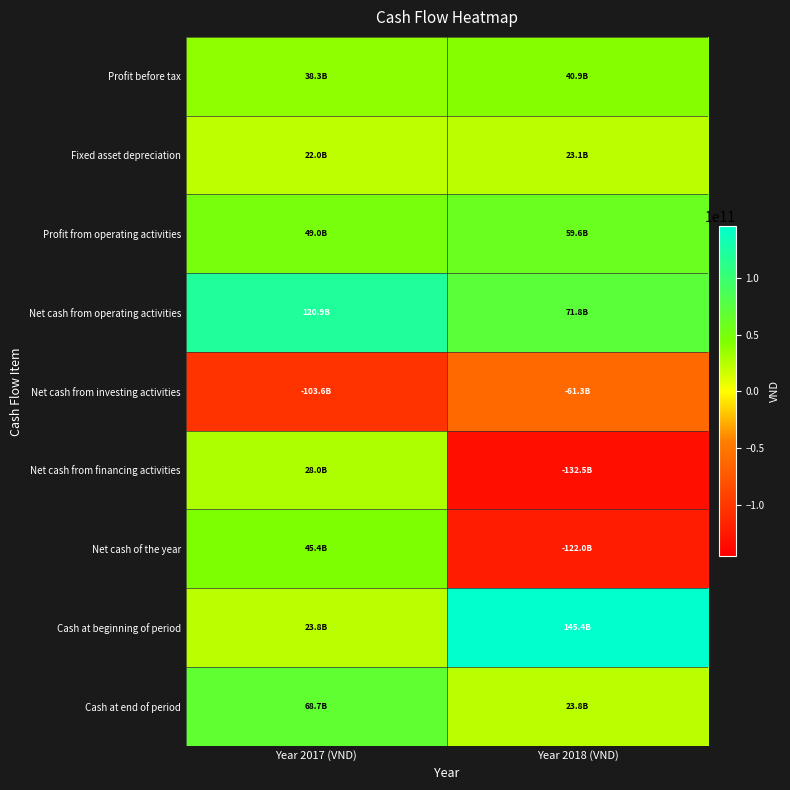

Reading left to right, list all the values displayed in this chart.

Profit before tax: Year 2017 (VND)=38310118957	Year 2018 (VND)=40948343261
Fixed asset depreciation: Year 2017 (VND)=22015161091	Year 2018 (VND)=23123460727
Profit from operating activities: Year 2017 (VND)=48989904147	Year 2018 (VND)=59596700956
Net cash from operating activities: Year 2017 (VND)=120917477967	Year 2018 (VND)=71816389842
Net cash from investing activities: Year 2017 (VND)=-103552104164	Year 2018 (VND)=-61281660110
Net cash from financing activities: Year 2017 (VND)=27989686976	Year 2018 (VND)=-132535298276
Net cash of the year: Year 2017 (VND)=45355060779	Year 2018 (VND)=-122000568544
Cash at beginning of period: Year 2017 (VND)=23844073898	Year 2018 (VND)=145435569269
Cash at end of period: Year 2017 (VND)=68693422599	Year 2018 (VND)=23844073898